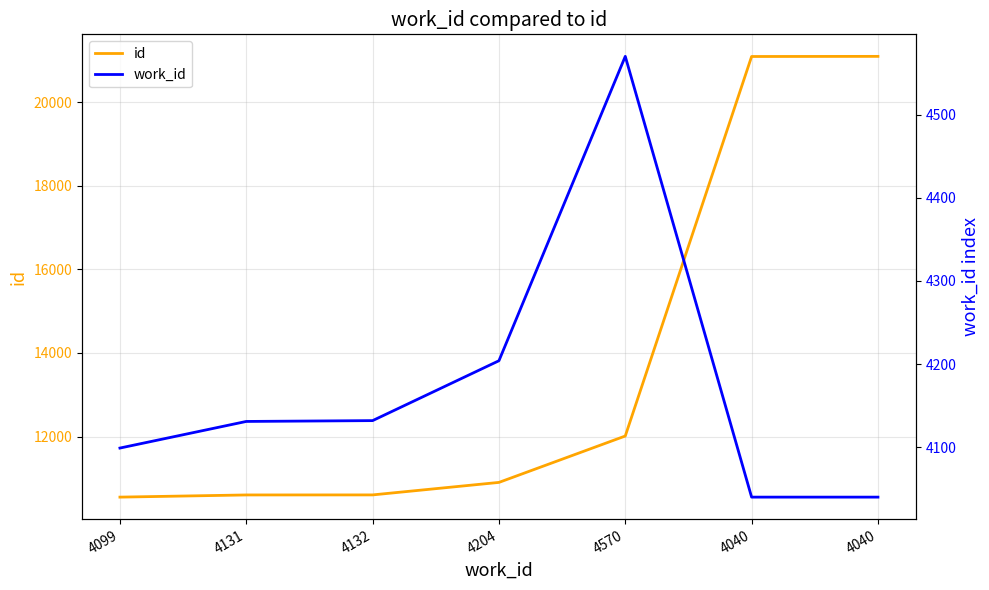

True or false: id and work_id intersect in this chart.

False